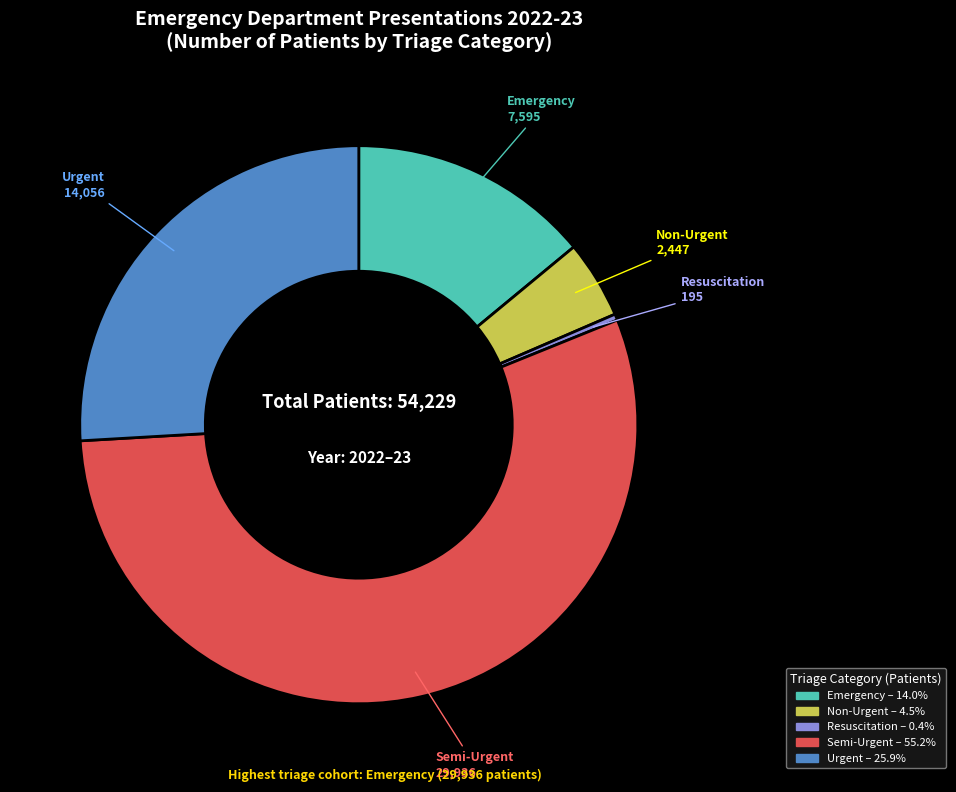

Does Semi-Urgent represent more than half of the total?

Yes